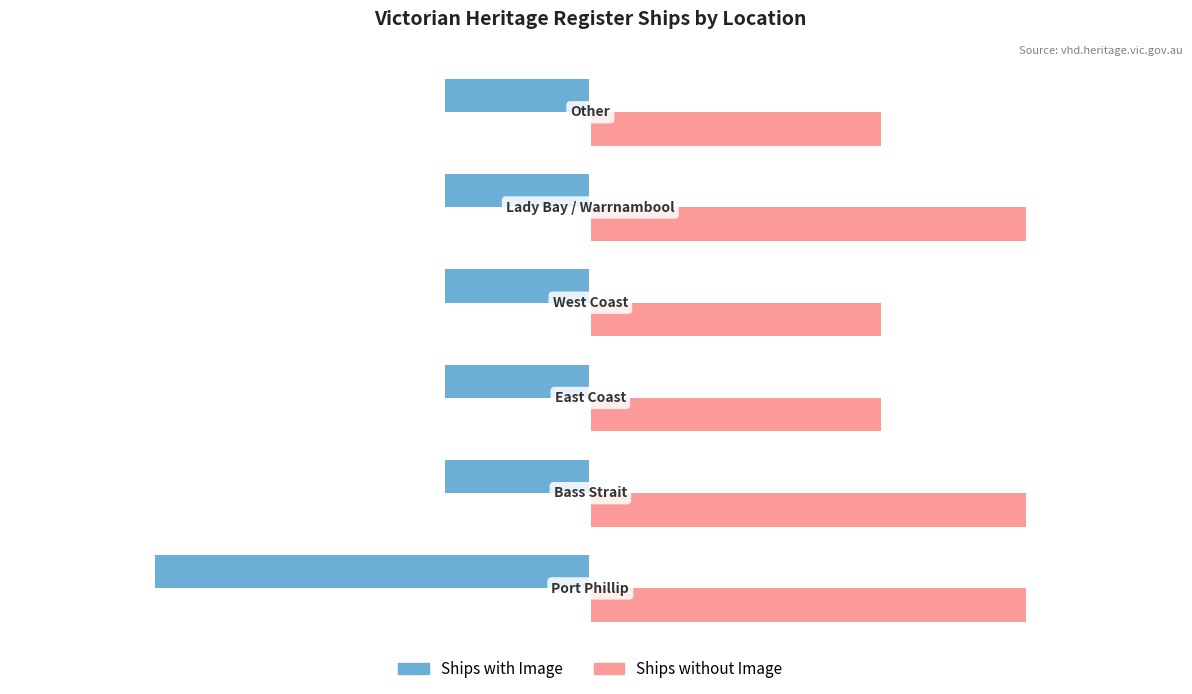

What is the sum of all Ships without Image values?

15